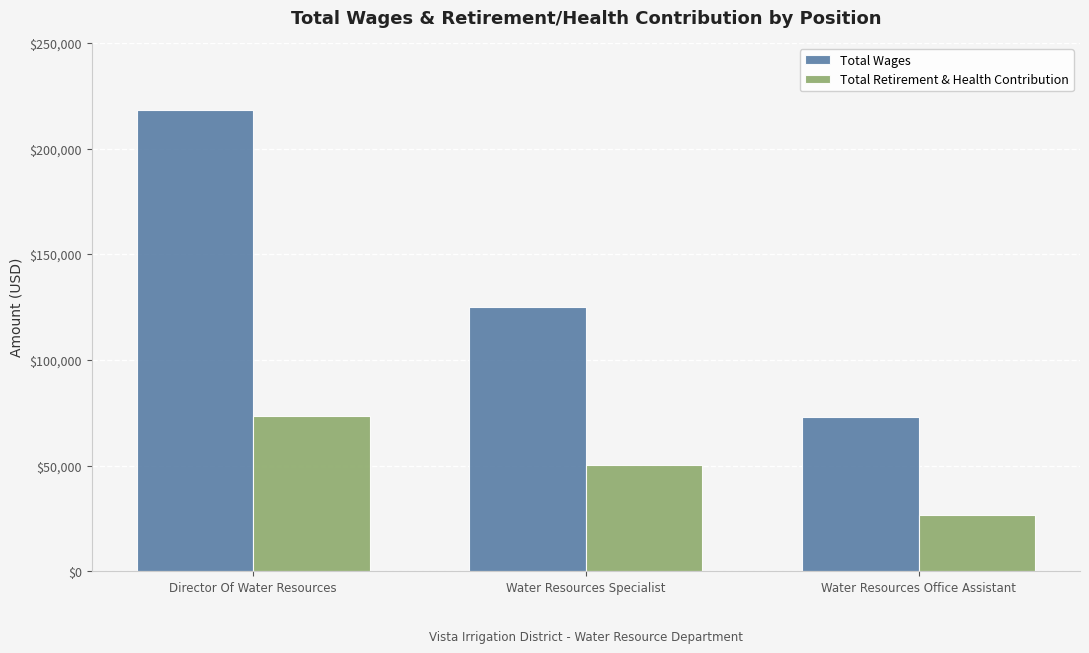

The value of Total Wages at Water Resources Specialist is 67146. True or false?

False